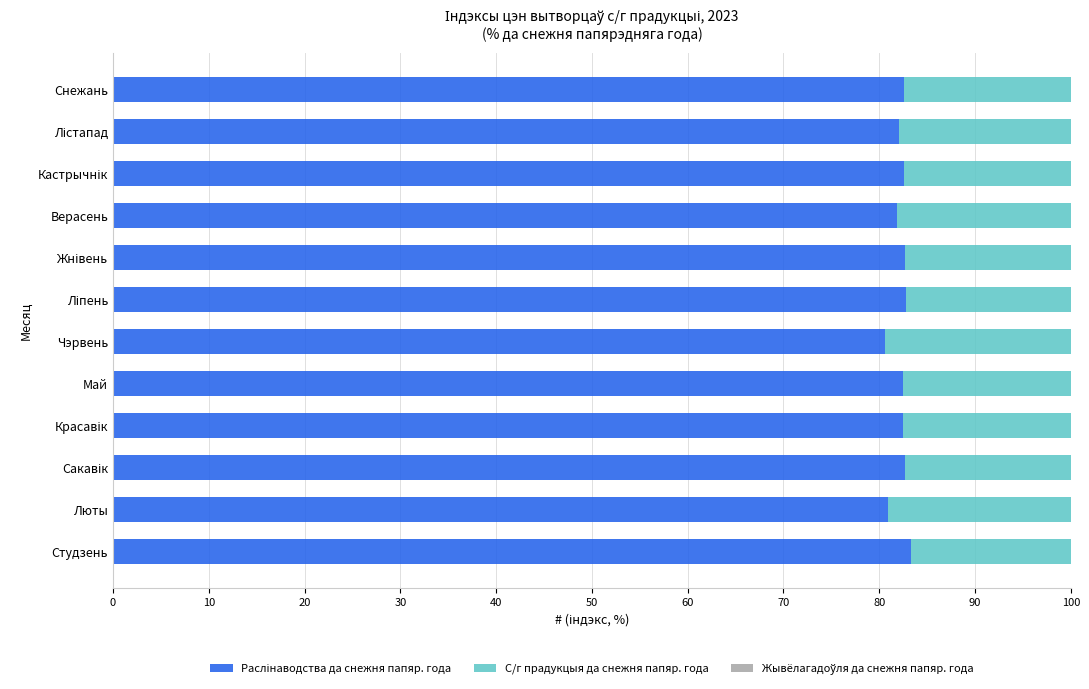

What is the total value across all series at Верасень?

100.0